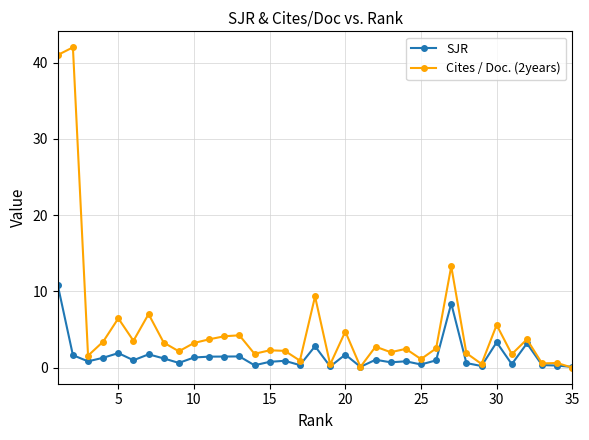

List the series in order of their overall mean, lowest first.

SJR, Cites / Doc. (2years)